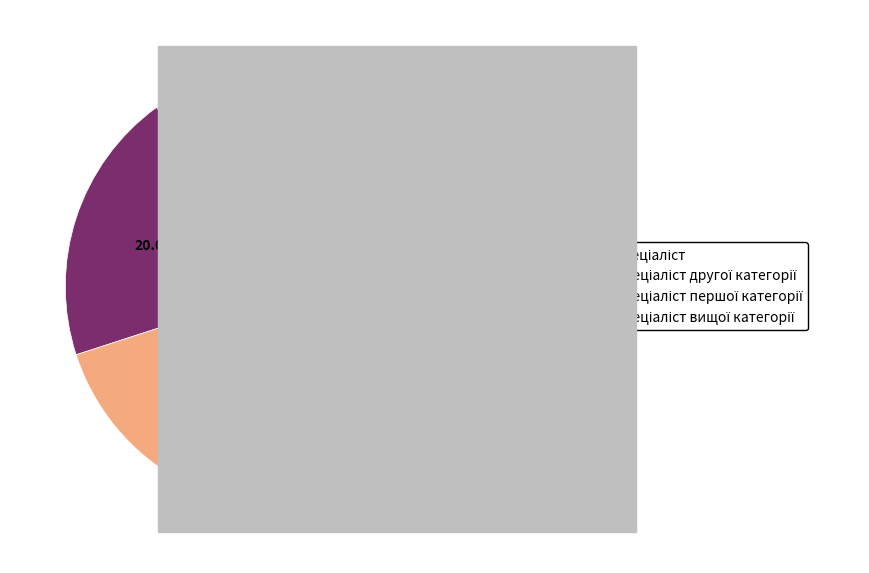

Count the number of slices in the pie.

4